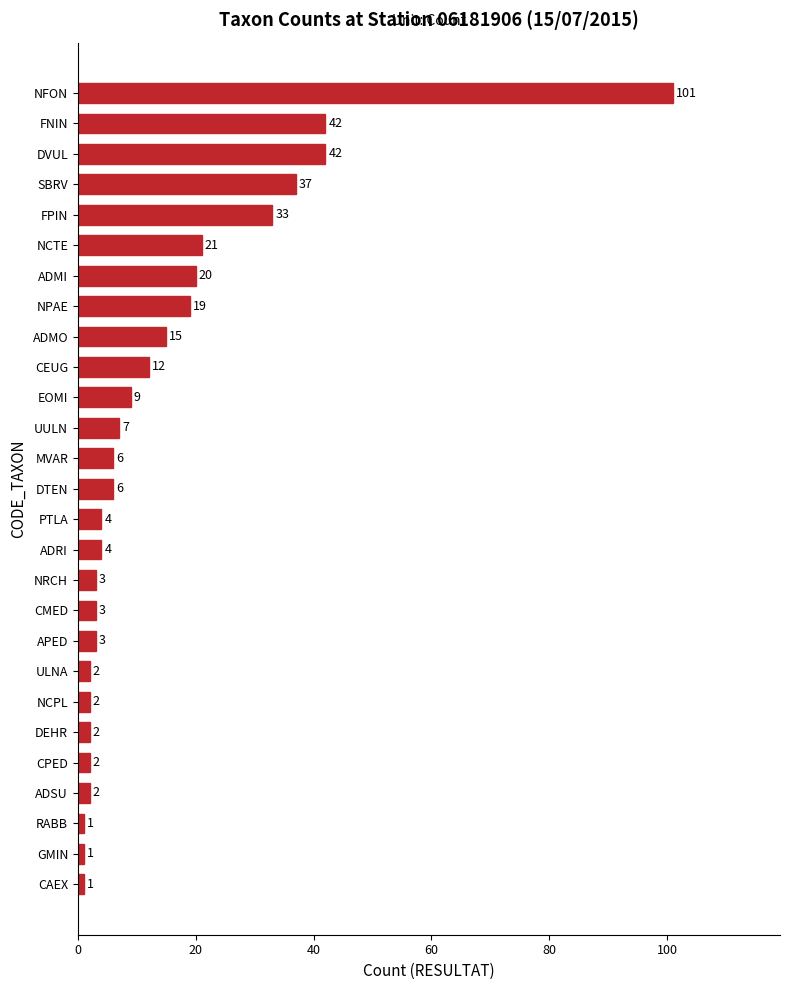

What is the sum of the values at FPIN and NPAE?

52